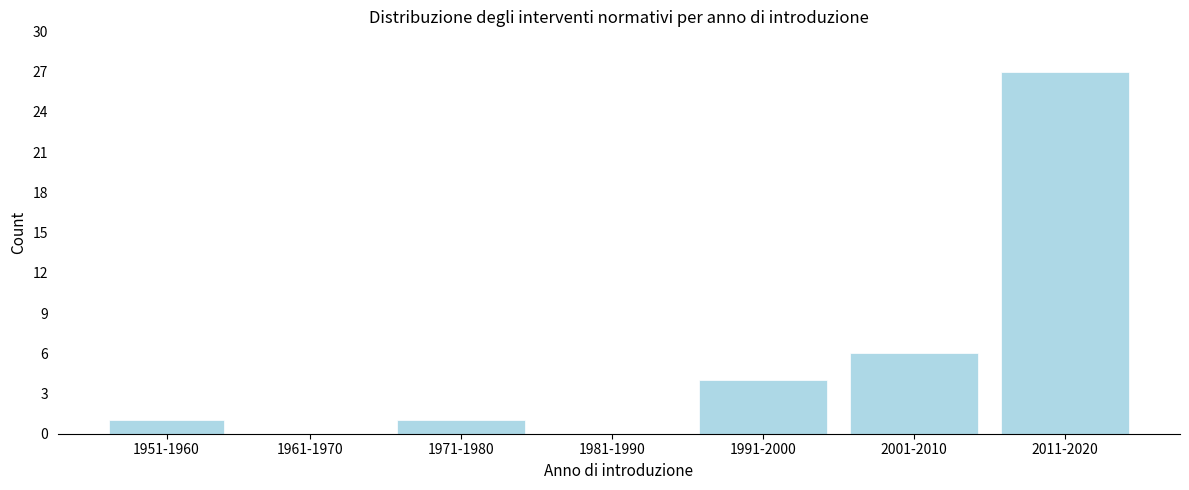

Reading right to left, transcribe all the data shown in this chart.

2011-2020=27	2001-2010=6	1991-2000=4	1981-1990=0	1971-1980=1	1961-1970=0	1951-1960=1